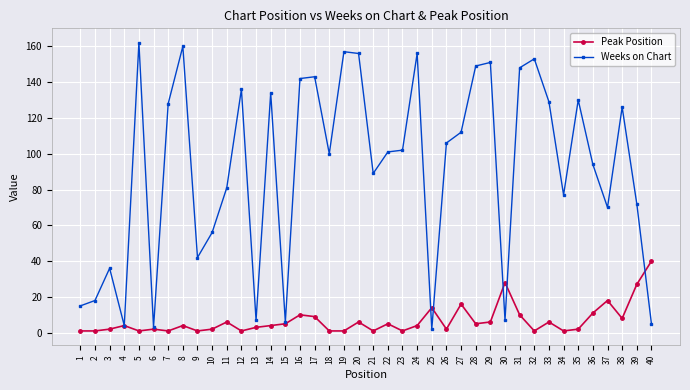

Which series has the largest total across all categories?

Weeks on Chart